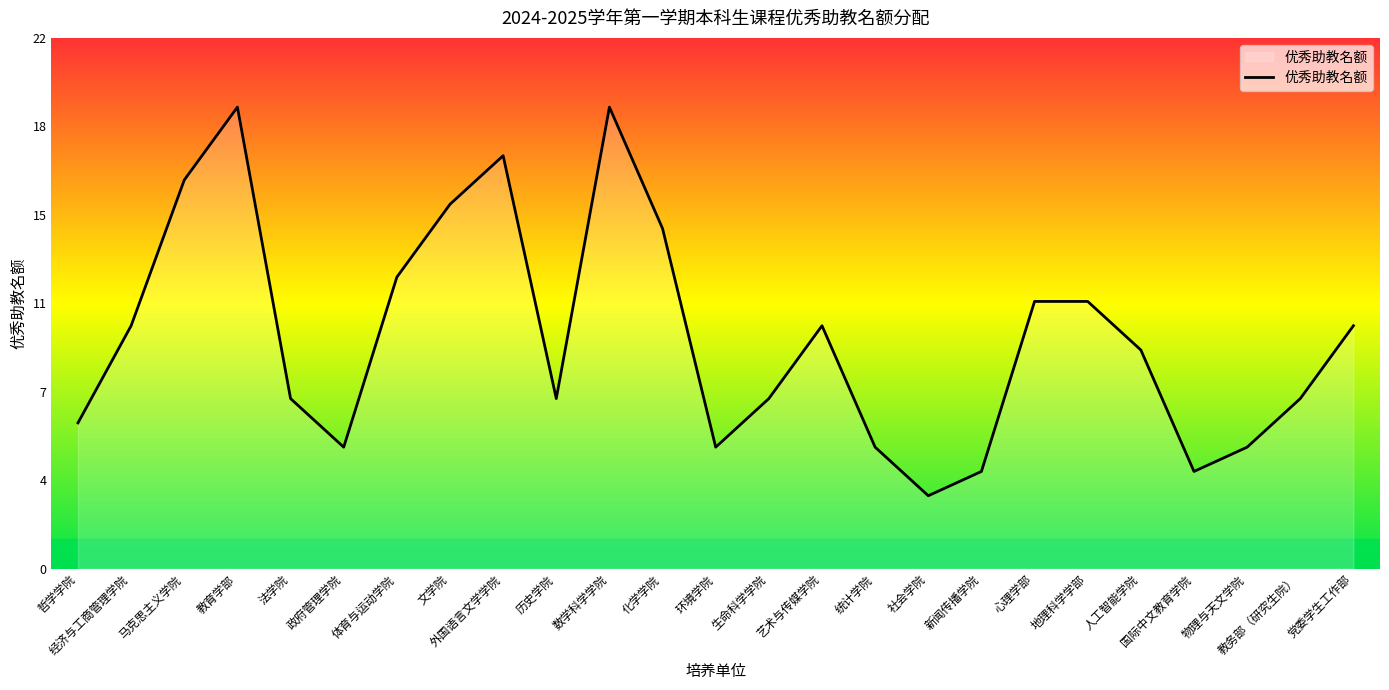

What is the smallest value displayed?

3